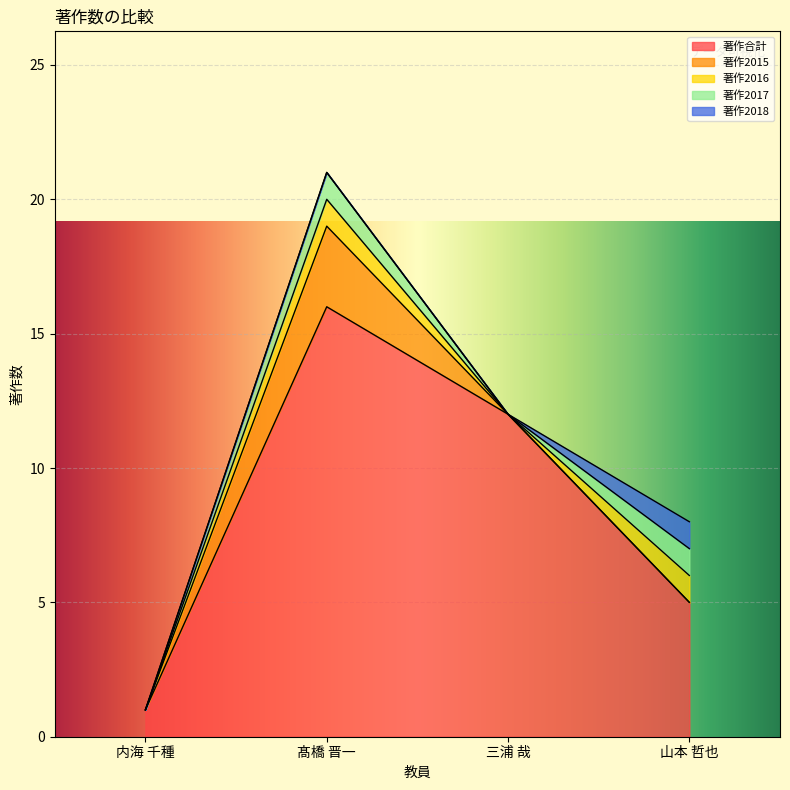

True or false: 著作2016 and 著作2017 intersect in this chart.

False